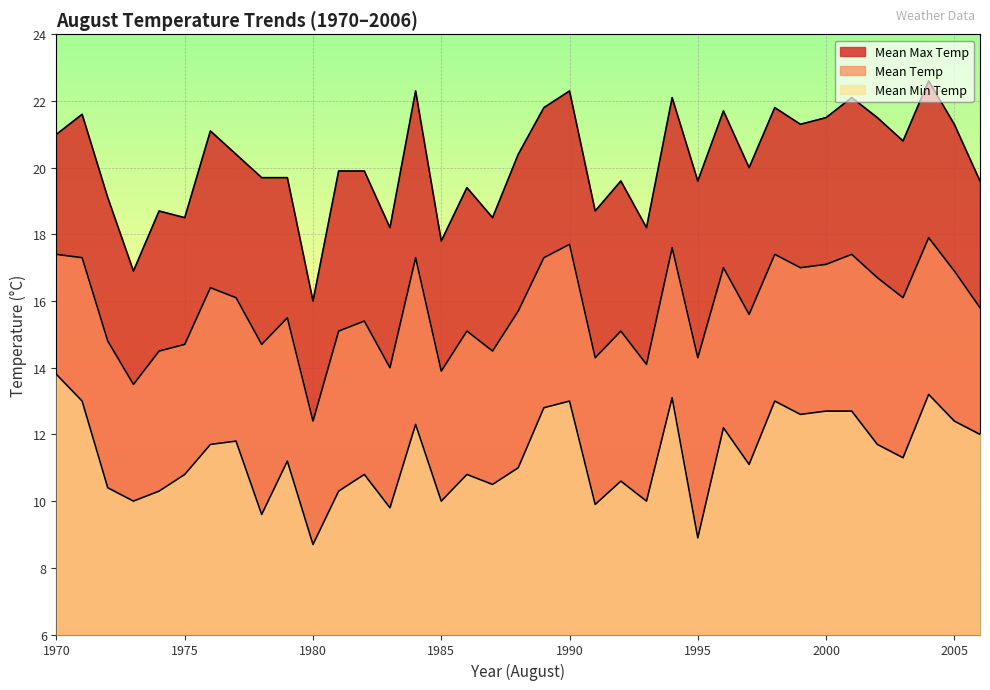

At how many categories does at least one series exceed 14?

37